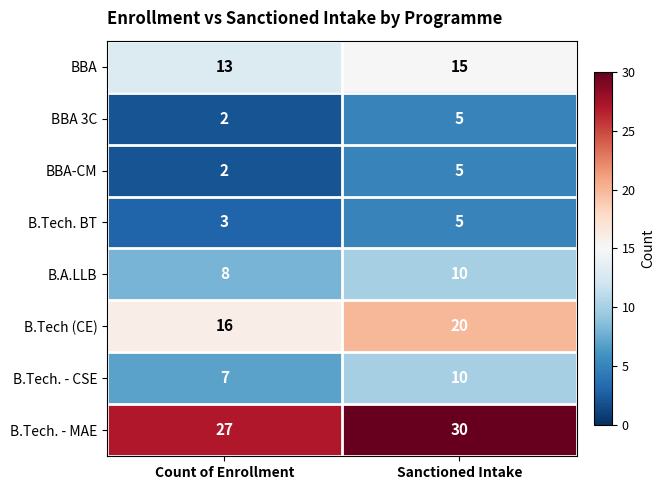

What is the minimum value shown in the chart?

2